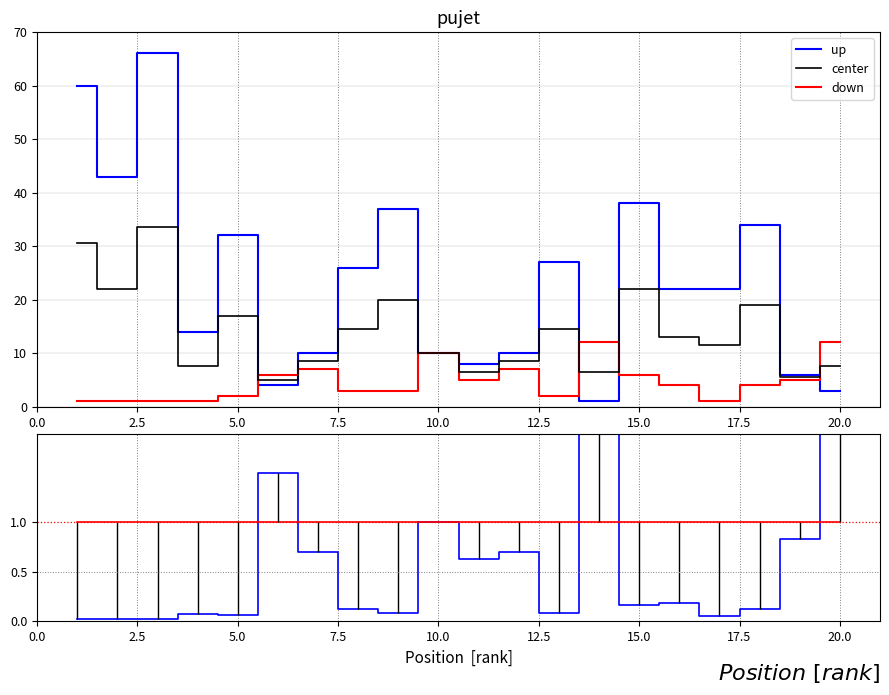

In center, how many points are lower than both neighbors (excluding endpoints)?

7